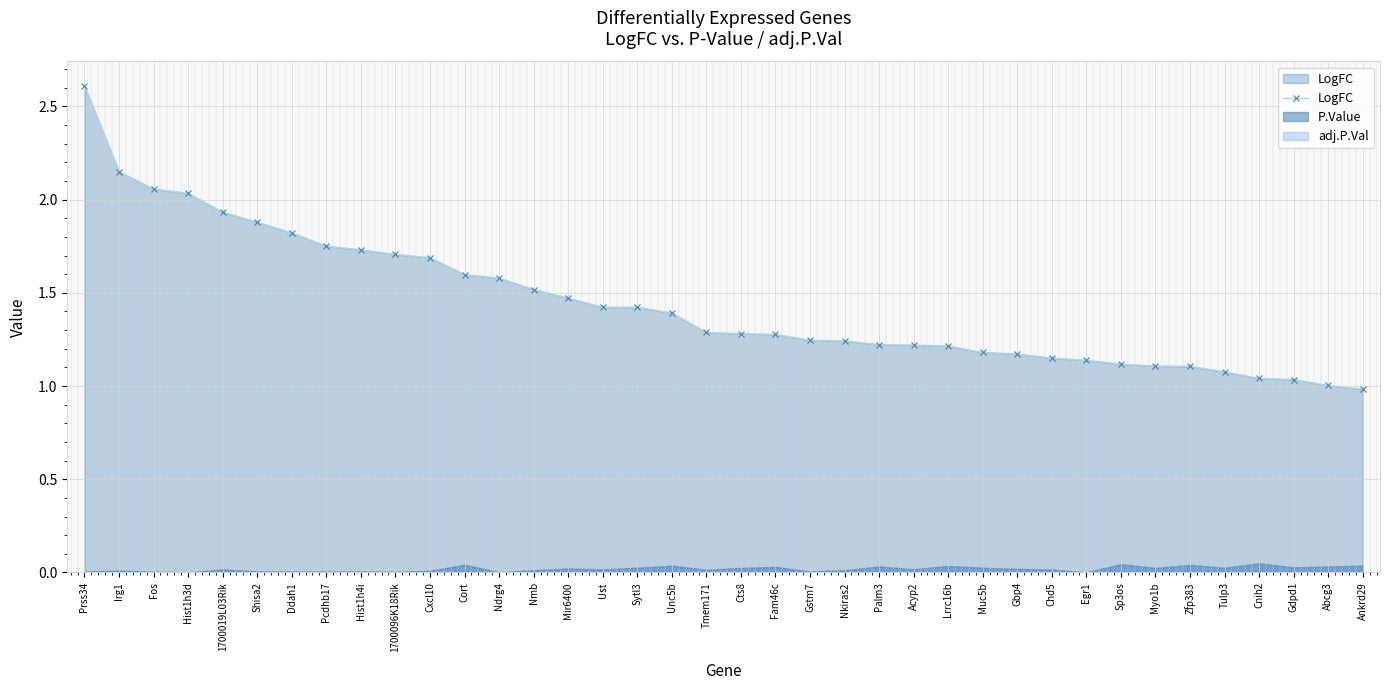

What is the label of the 21st point from the right?

Unc5b